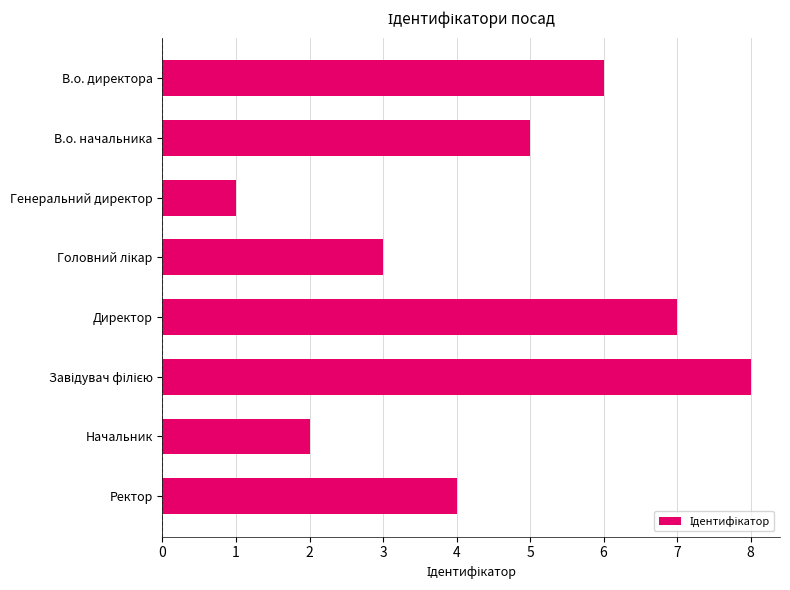

Reading top to bottom, what are all the values shown in this chart?

6	5	1	3	7	8	2	4